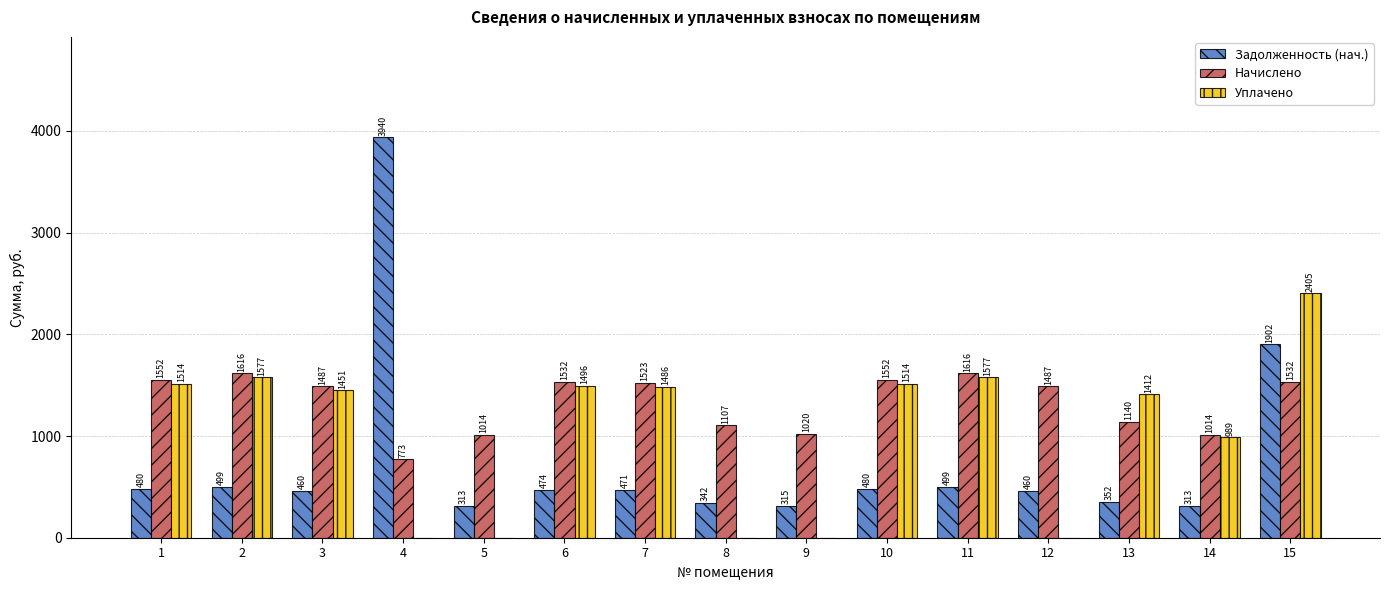

What is the sum of all Начислено values?

19964.3